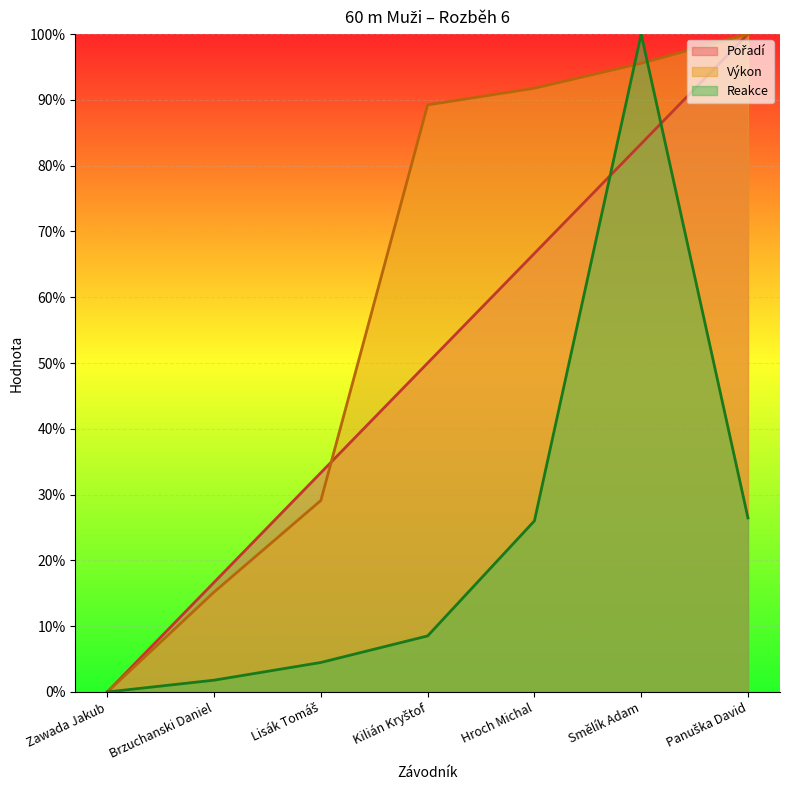

How many intersections are there between Reakce and Výkon?

2